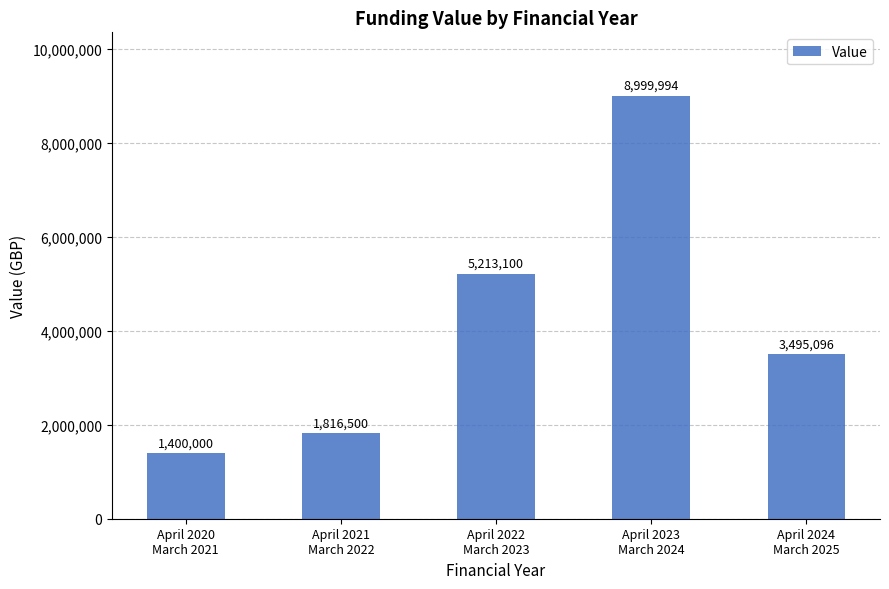

At which category does the chart reach its peak across all series?

April 2023
March 2024